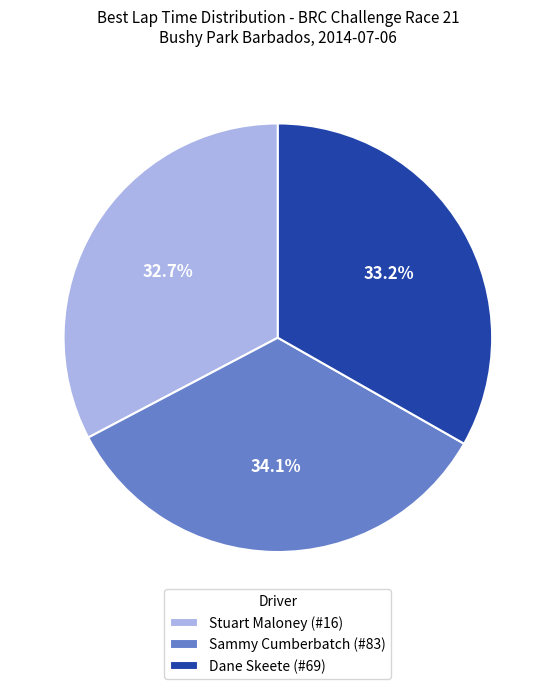

Do Stuart Maloney (#16) and Sammy Cumberbatch (#83) together represent more than half of the pie?

Yes